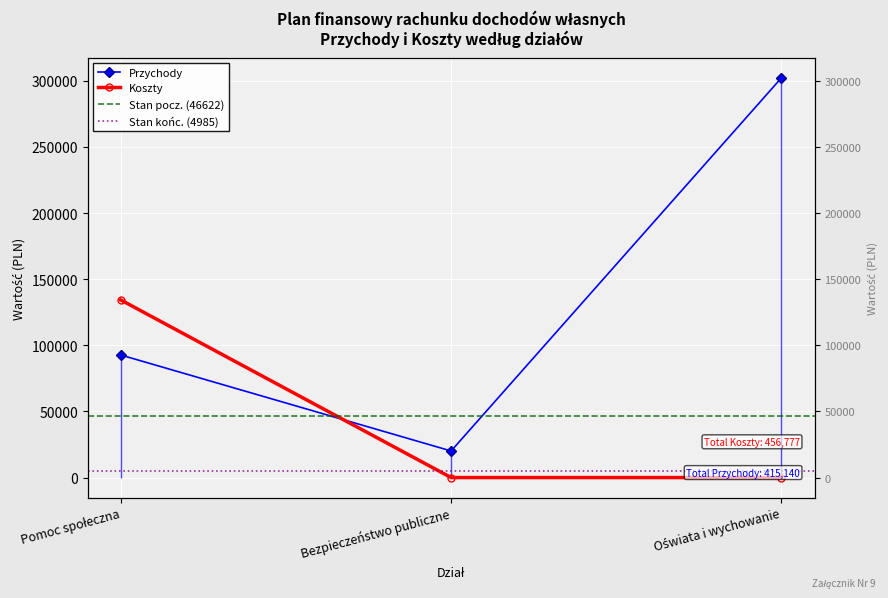

What is the value of the Przychody point at the 2nd from the left?

20100